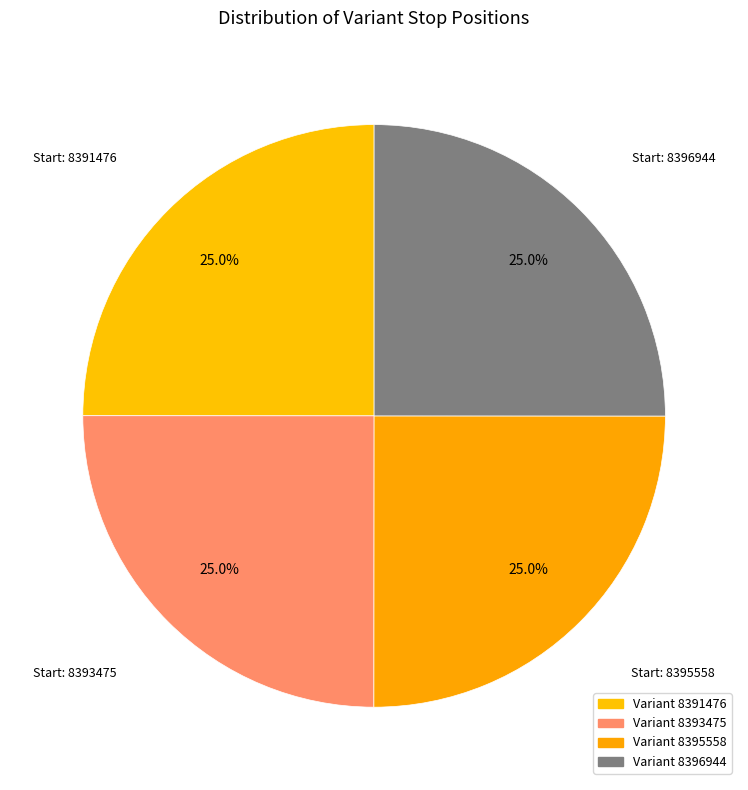

What is the ratio of the value at Start: 8396944 to the value at Start: 8393475?

1.0